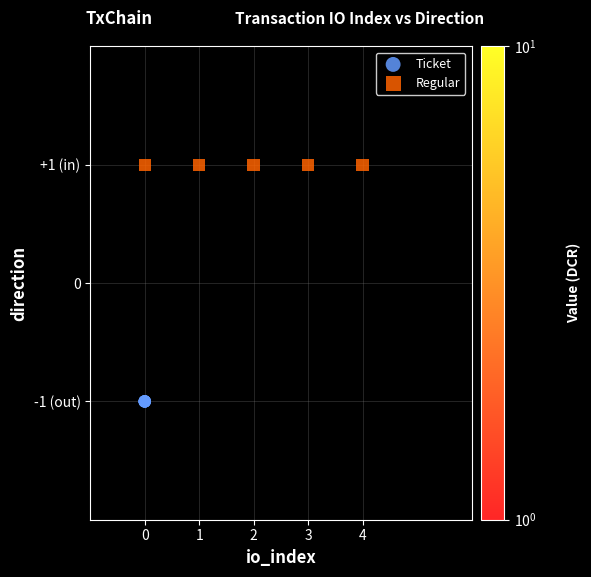

What are all the series names shown in the legend?

Ticket, Regular